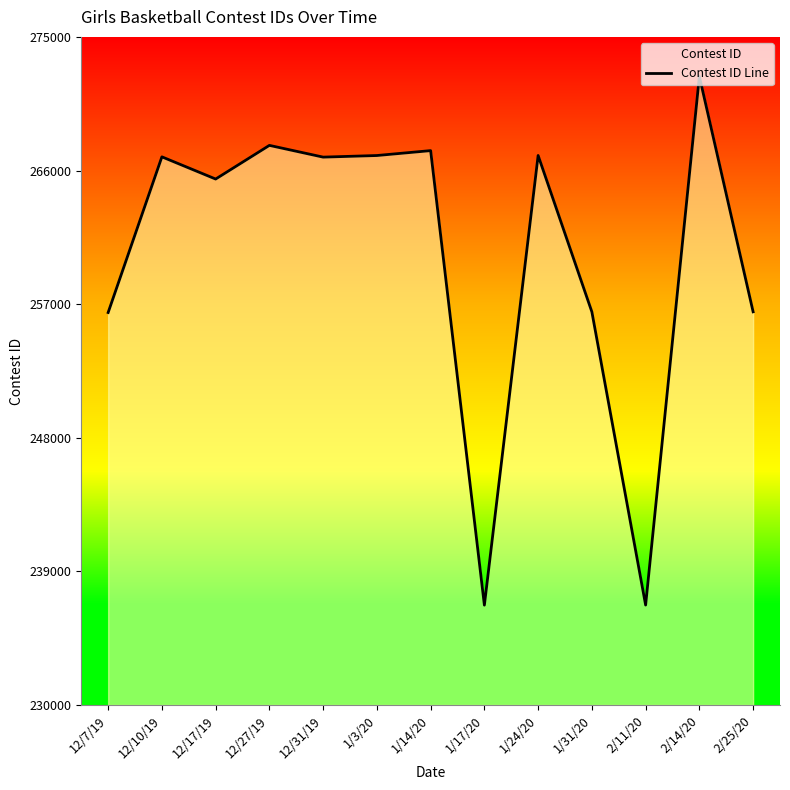

The chart shows a value of 266902 at 12/31/19. True or false?

True